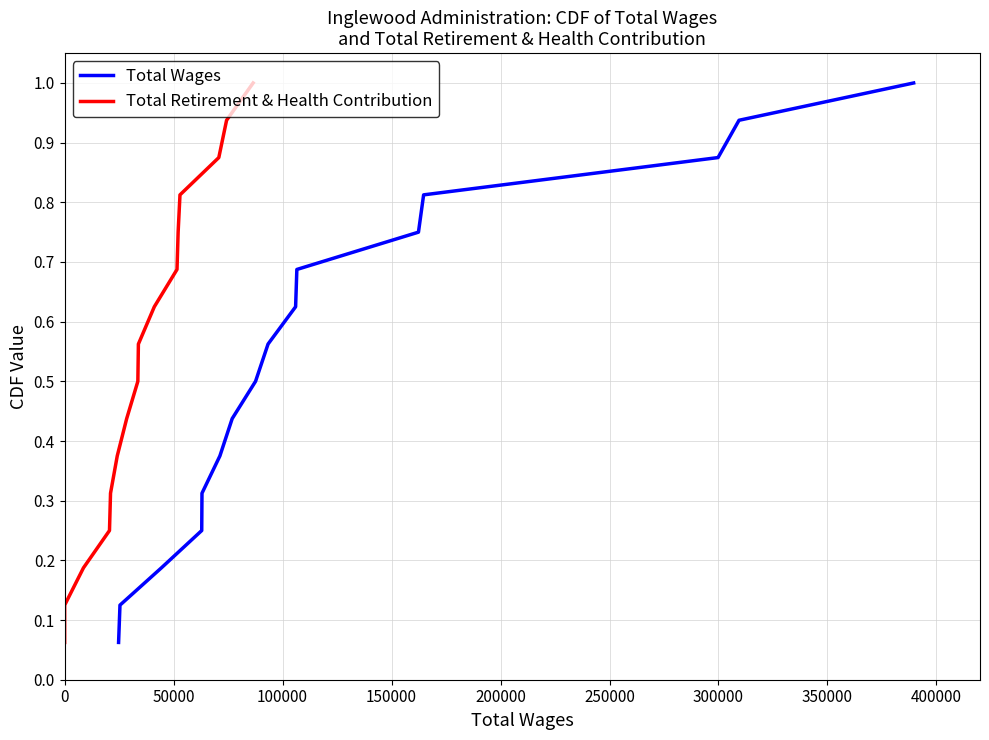

Which series has the largest total across all categories?

Total Wages